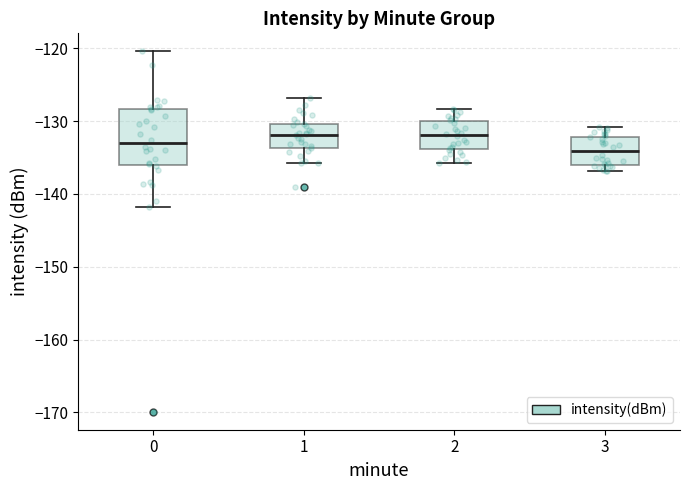

Which box is the tallest, from its lower edge to its upper edge?

0